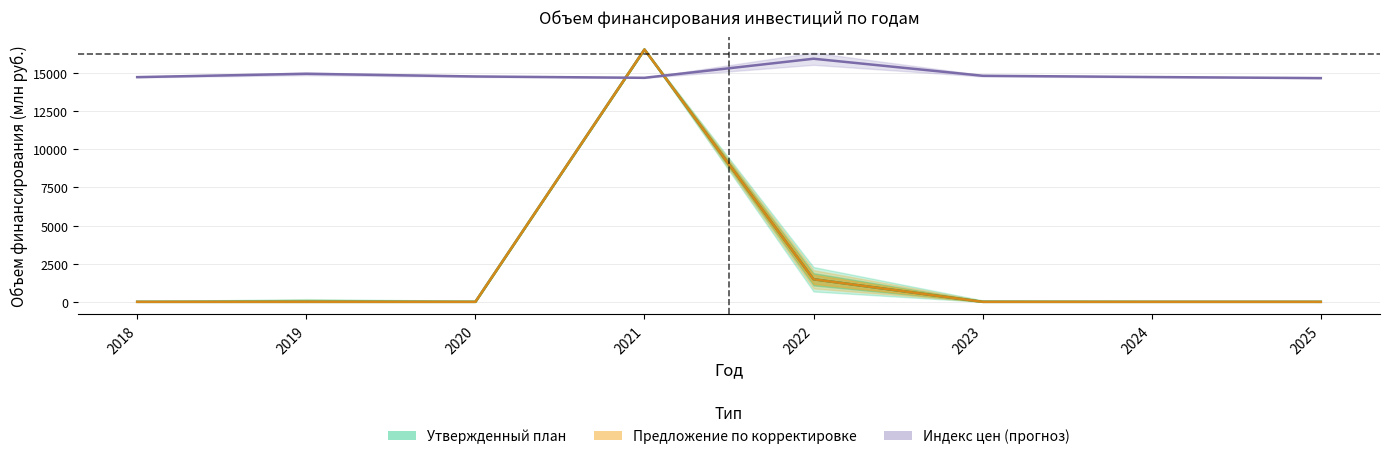

What is the sum of the Предложение по корректировке values at 2023 and 2021?

16550.9